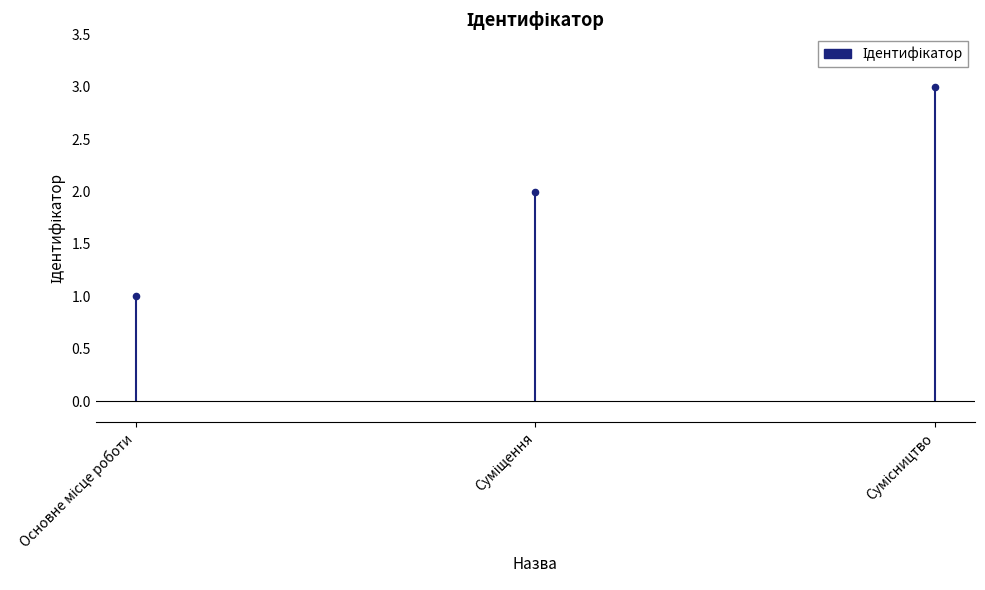

Between Сумісництво and Суміщення, which is larger?

Сумісництво